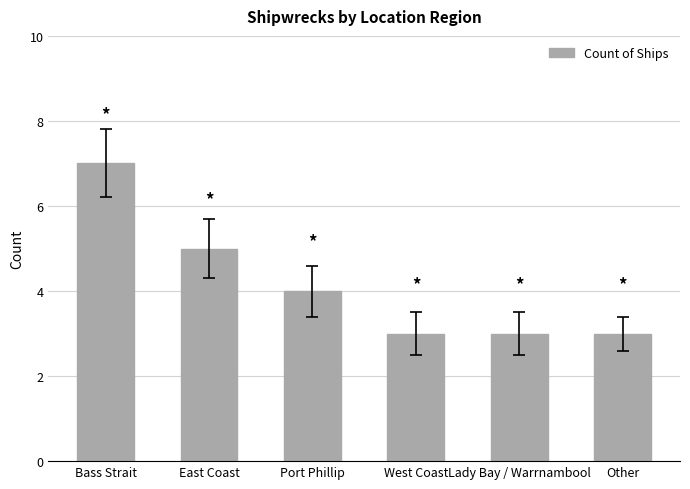

What is the ratio of the value at Lady Bay / Warrnambool to the value at Other?

1.0